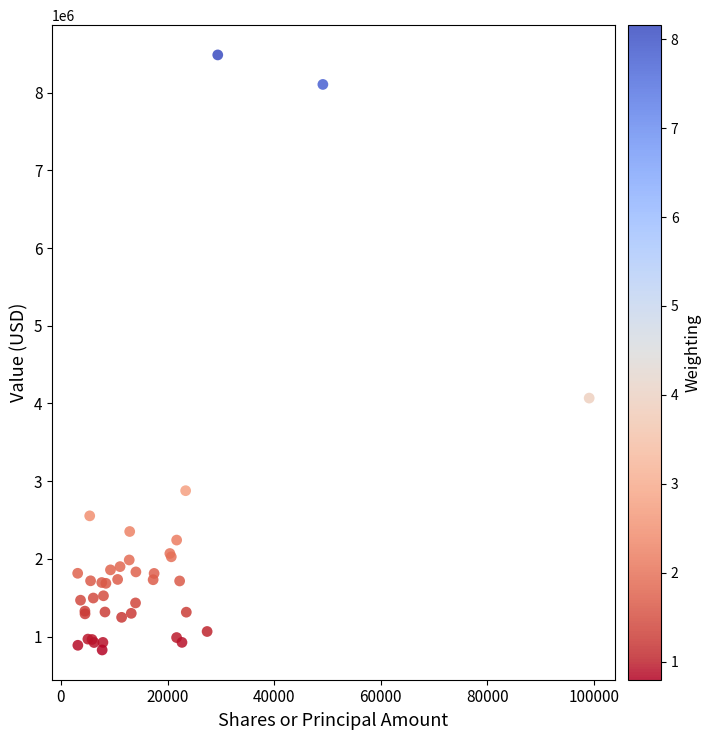

What Y value in the scatter plot is closest to 4656456?

4069286